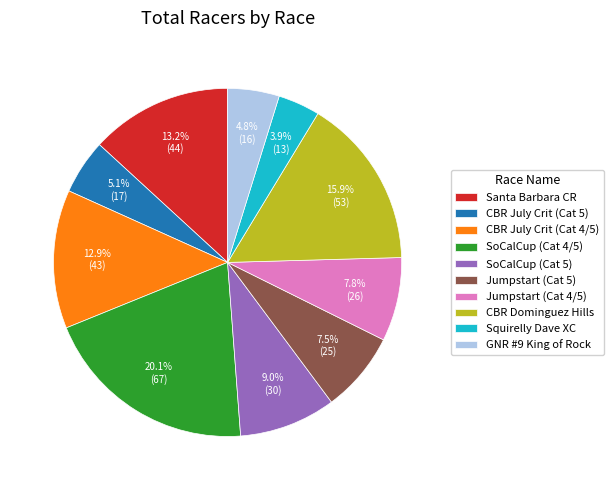

Between CBR July Crit (Cat 4/5) and CBR Dominguez Hills, which is larger?

CBR Dominguez Hills